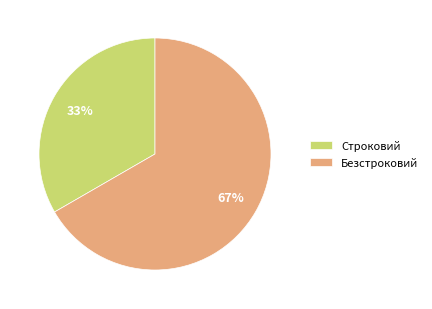

Is it true that Строковий is 33% of the pie?

True